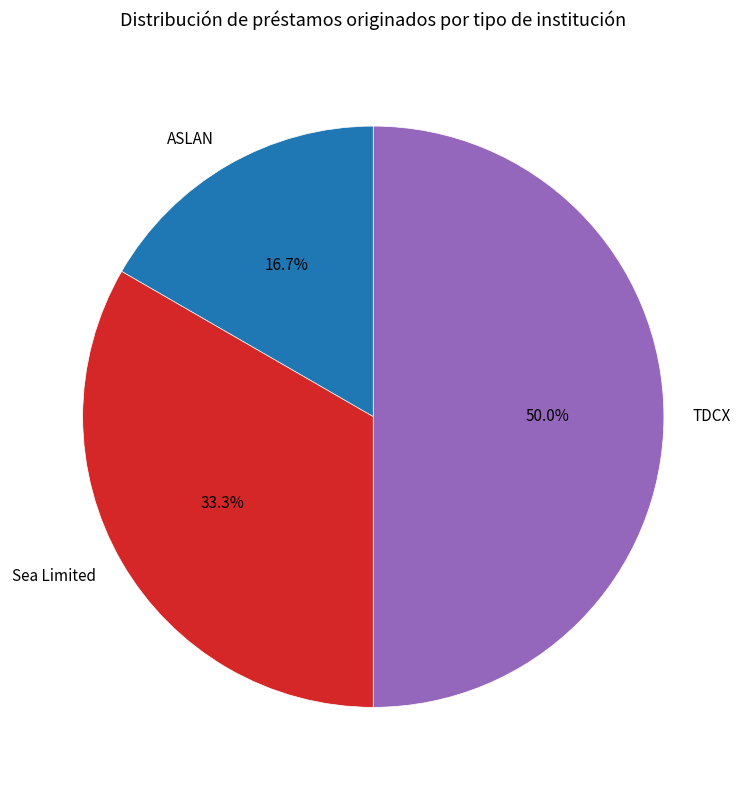

To the nearest percent, what portion does ASLAN represent?

17%